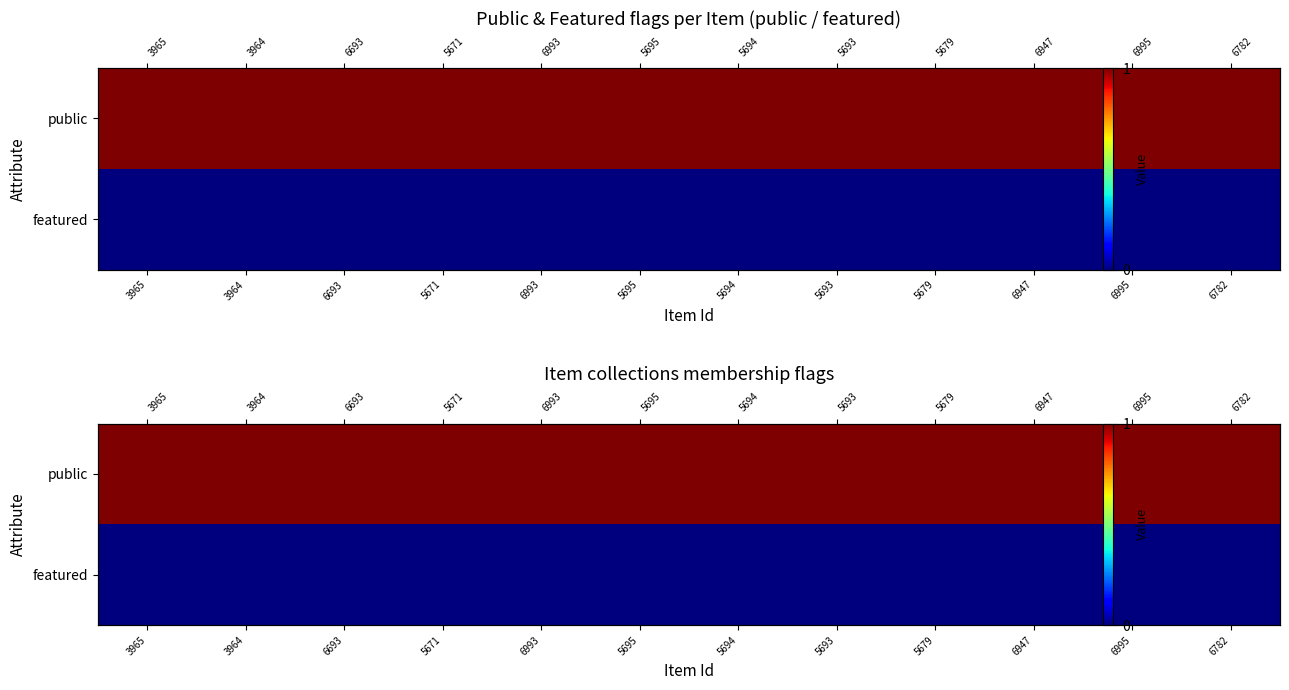

What is the difference between the highest and lowest values at 5679?

1